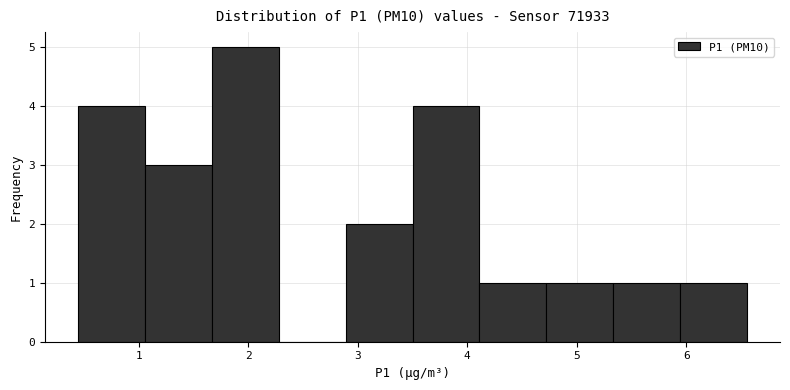

Over which range of the x-axis is the bar tallest?

1.67 to 2.28